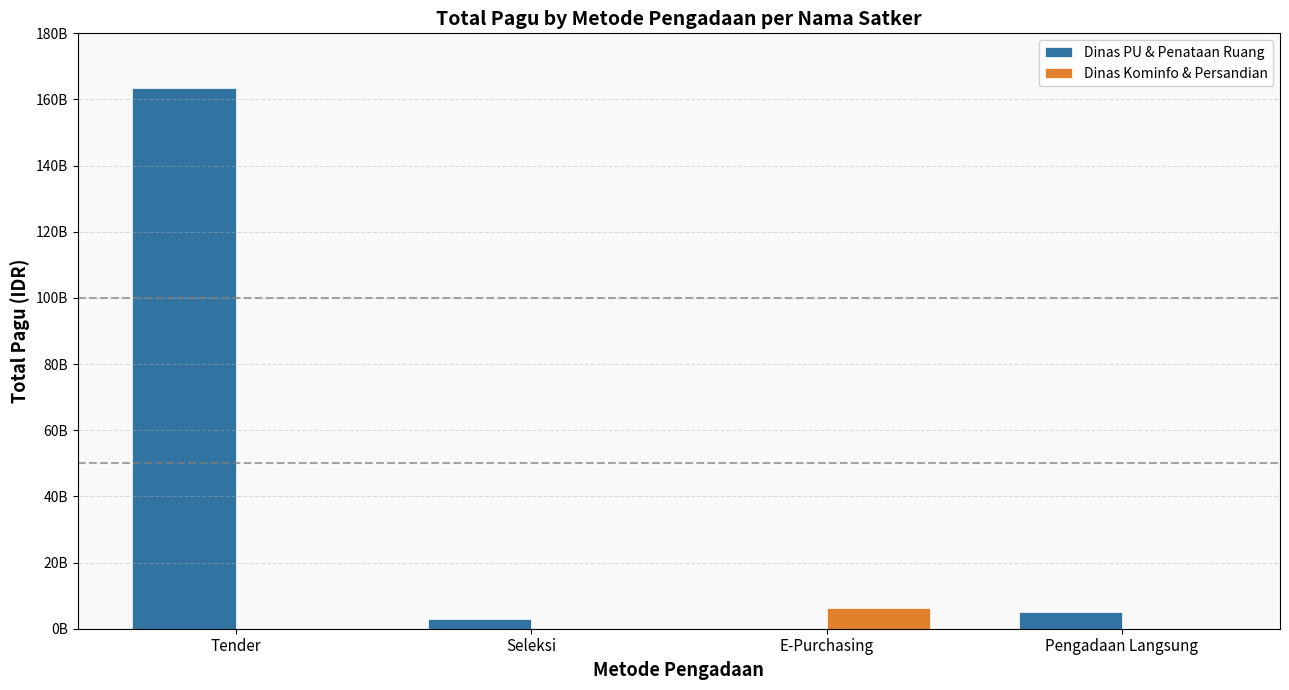

Read the Dinas PU & Penataan Ruang value at Pengadaan Langsung, to the nearest 100.

5070000000